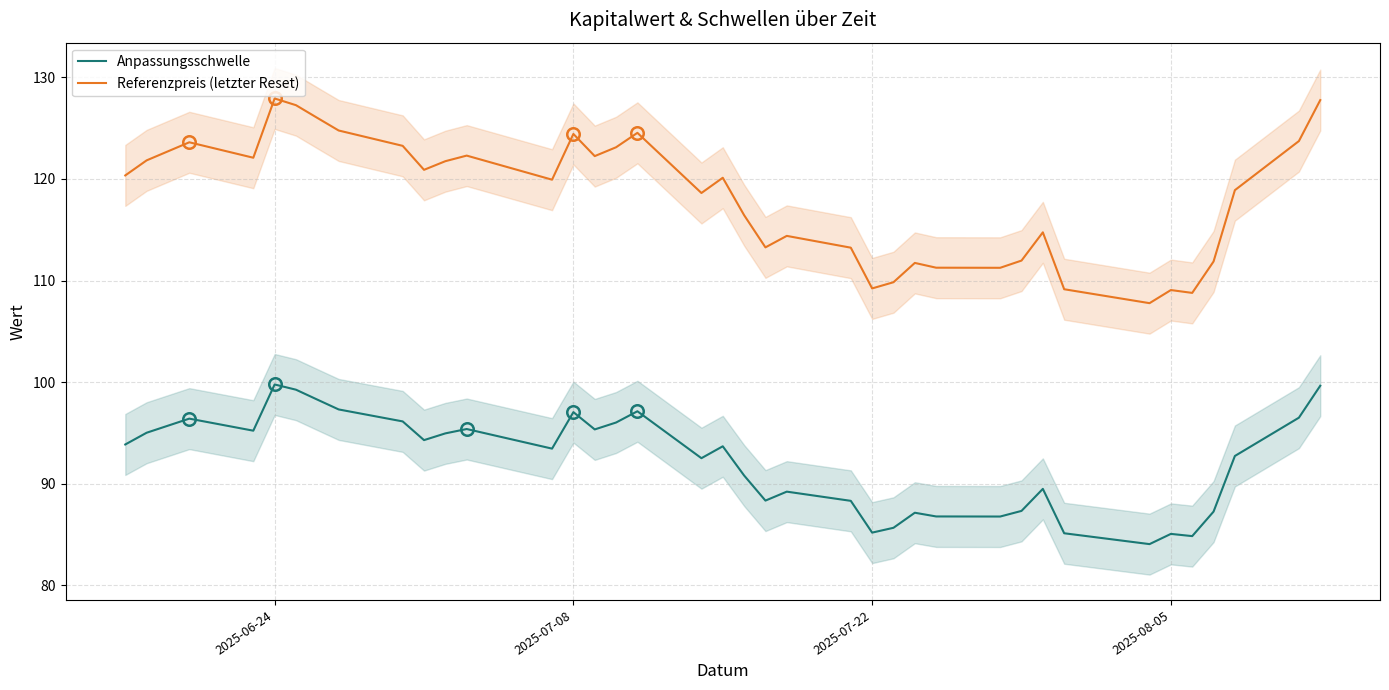

True or false: Anpassungsschwelle and Referenzpreis (letzter Reset) intersect in this chart.

False